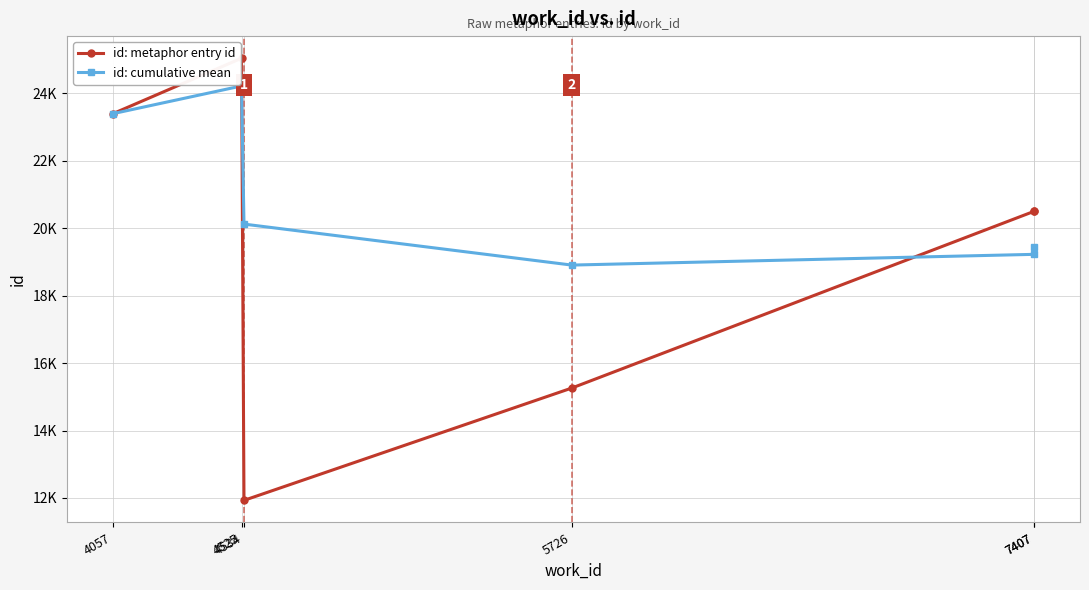

Reading right to left, list all the values displayed in this chart.

id: metaphor entry id: 20501.0	20499.0	15260.0	11930.0	25041.0	23396.0
id: cumulative mean: 19437.8	19225.2	18906.8	20122.3	24218.5	23396.0